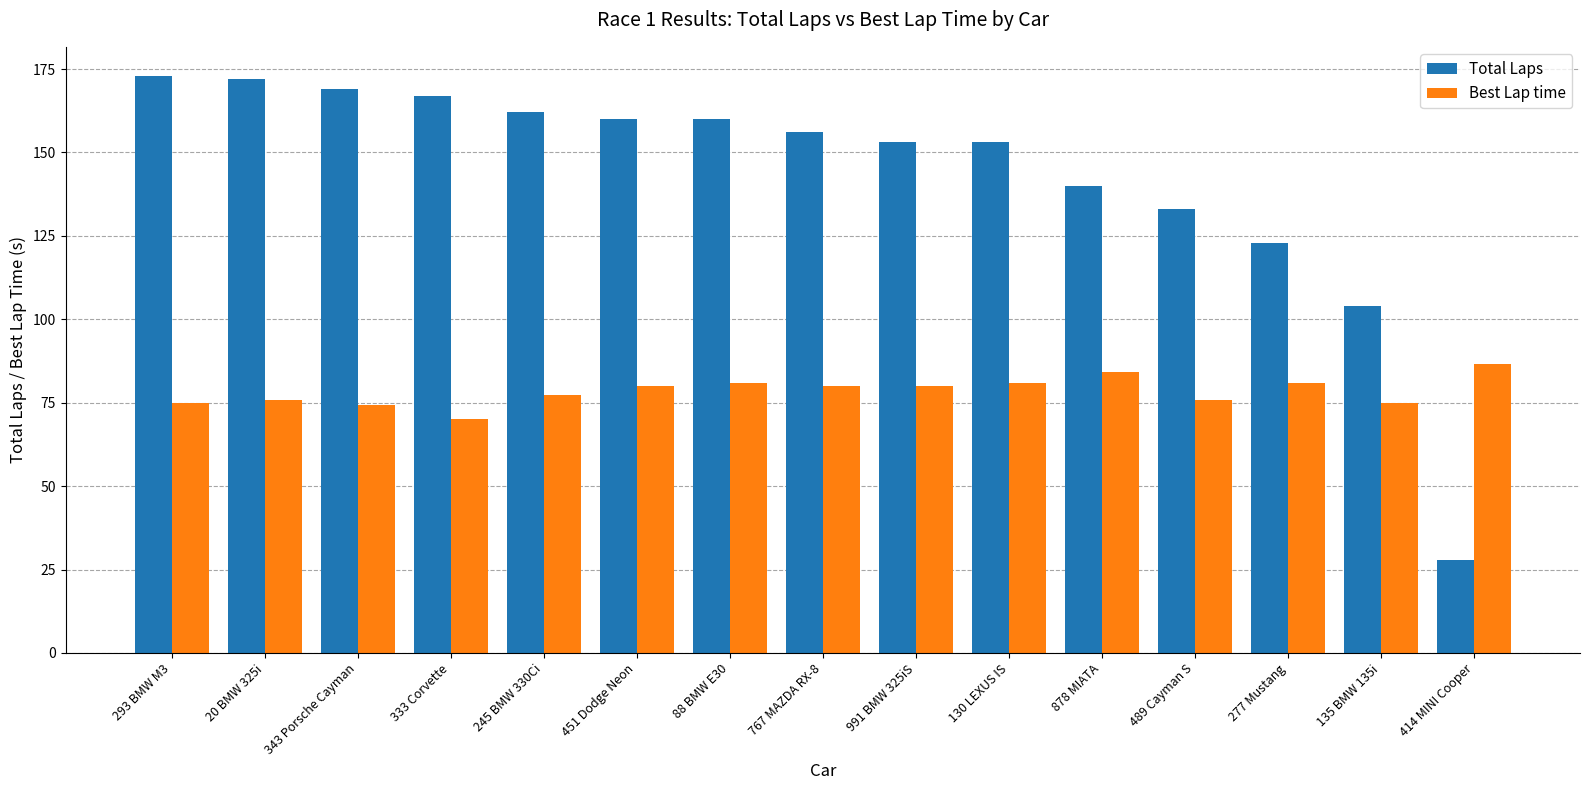

What is the difference between the highest and lowest values at 135 BMW 135i?

29.0